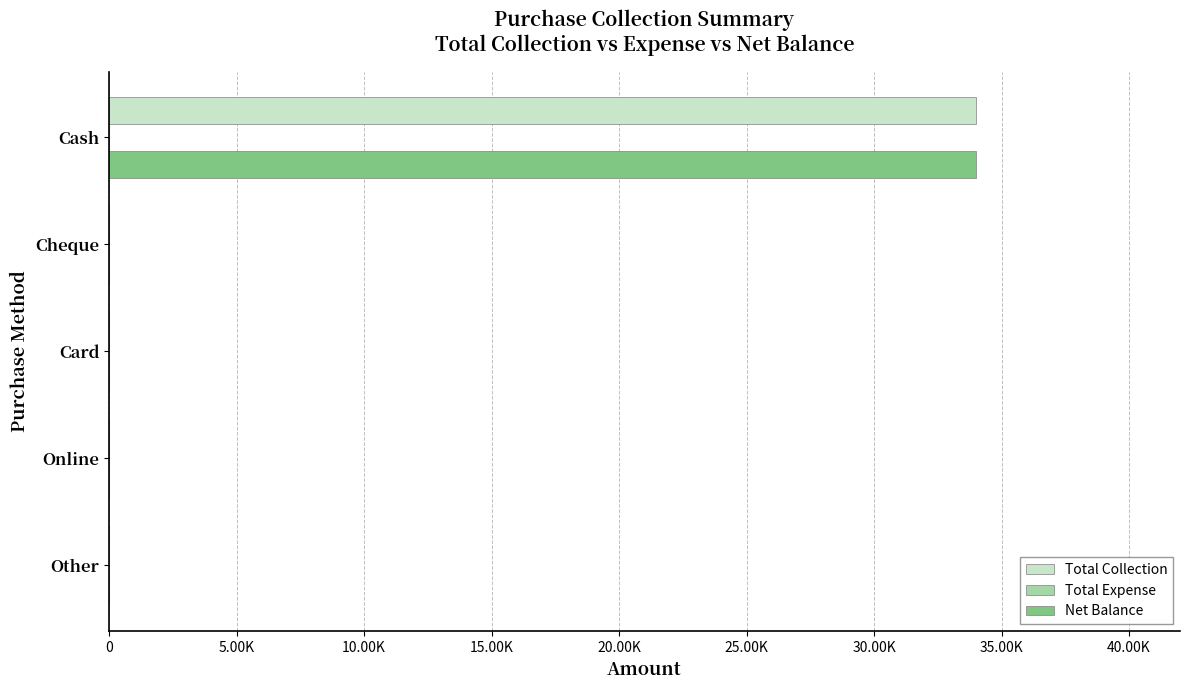

Which series has the widest spread of values?

Total Collection